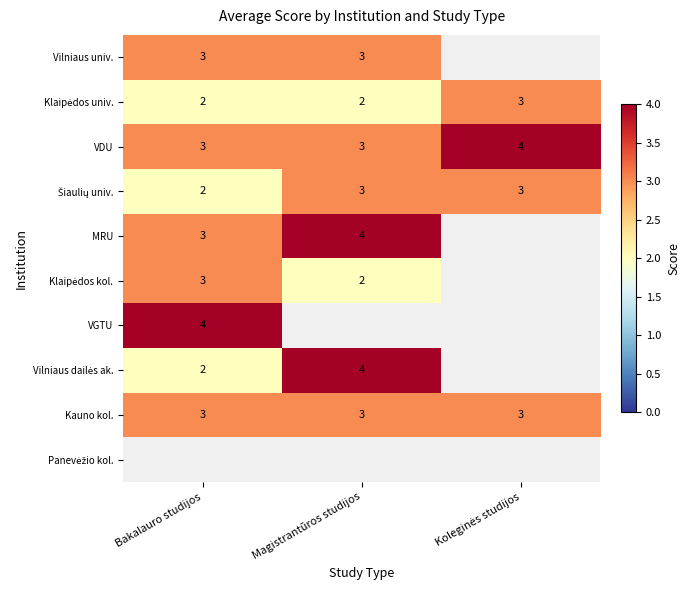

What is the average value of the Kauno kol. series?

3